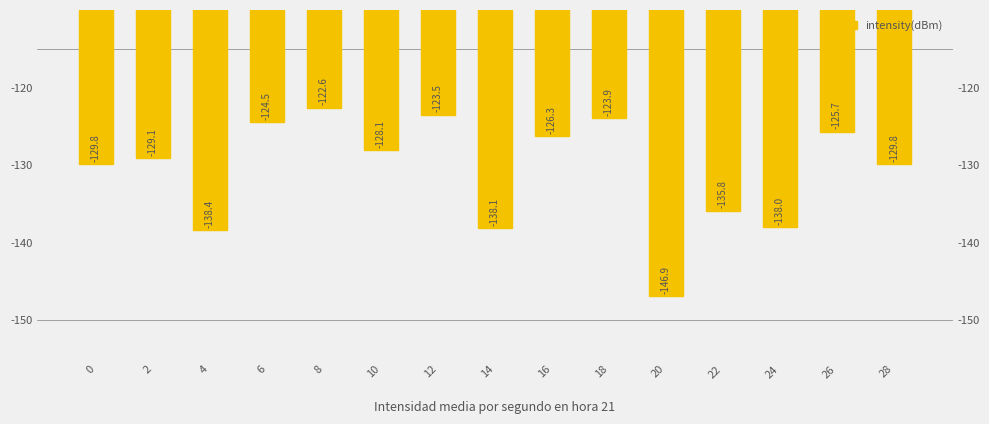

Rank the categories by value from lowest to highest.

20, 4, 14, 24, 22, 28, 0, 2, 10, 16, 26, 6, 18, 12, 8